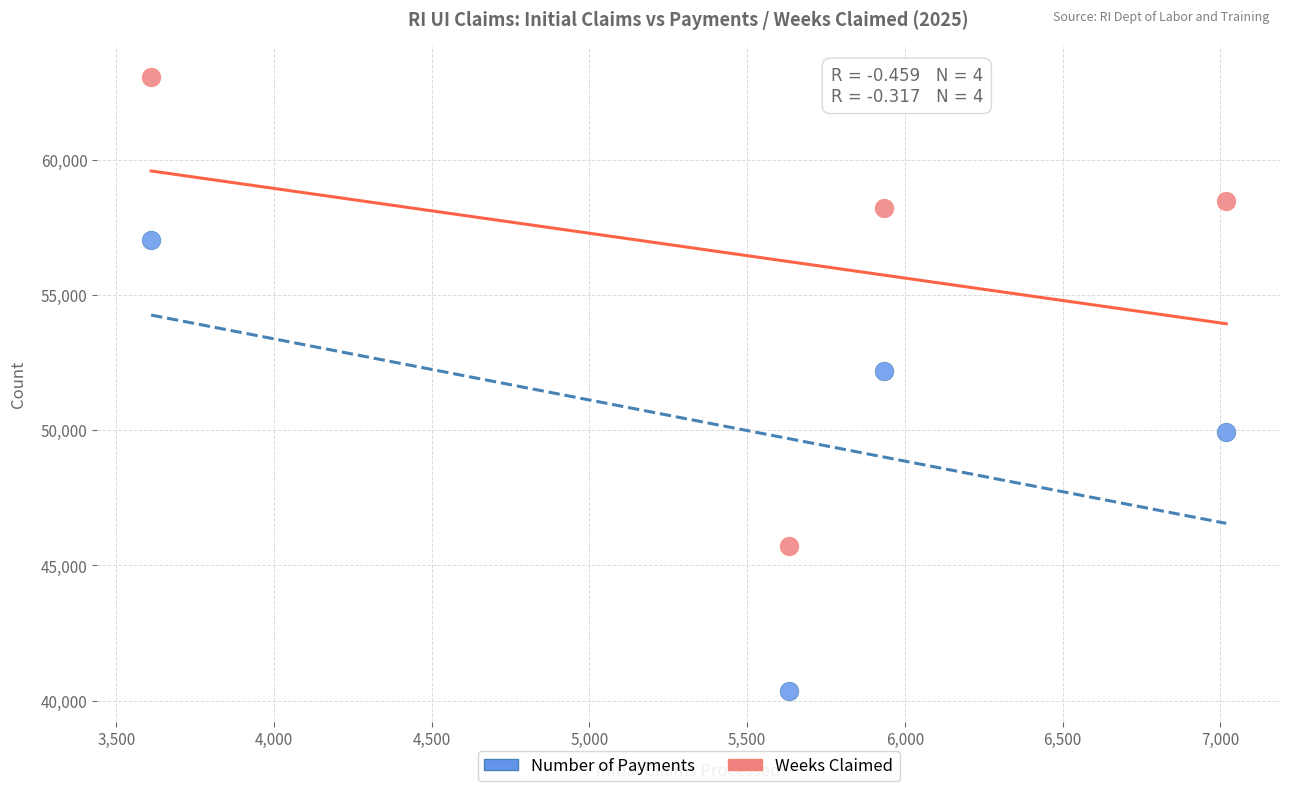

Which series reaches the minimum Y coordinate?

Number of Payments